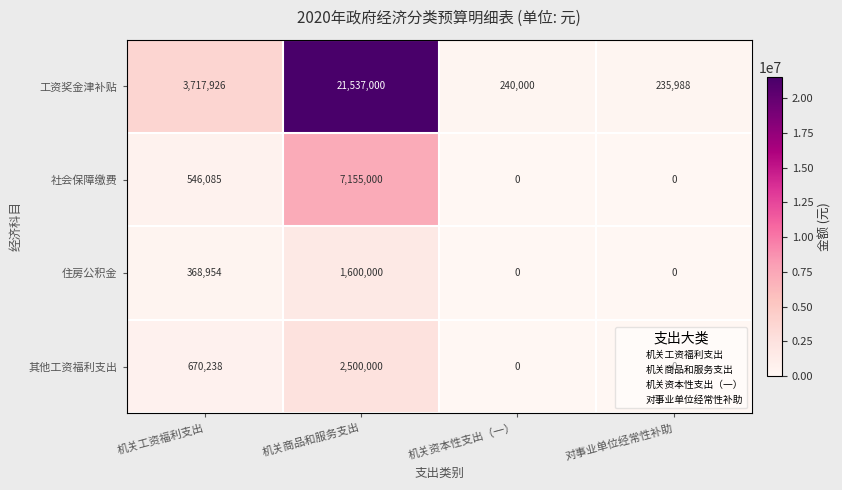

List the series in order of their peak value, lowest first.

住房公积金, 其他工资福利支出, 社会保障缴费, 工资奖金津补贴